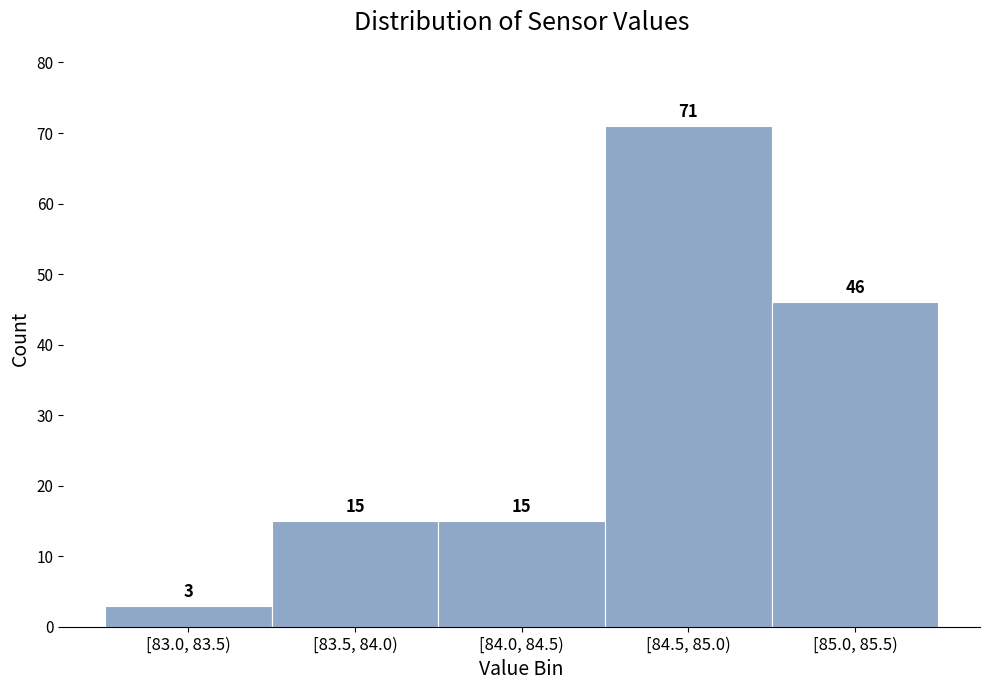

Reading left to right, transcribe all the data shown in this chart.

3	15	15	71	46